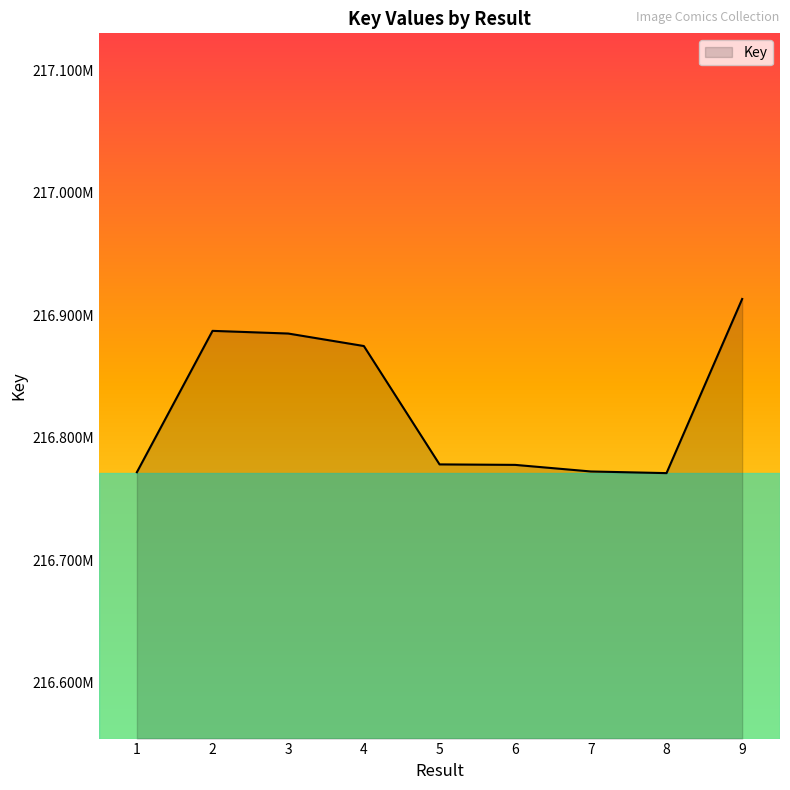

Does the chart display data point markers on the line(s)?

No